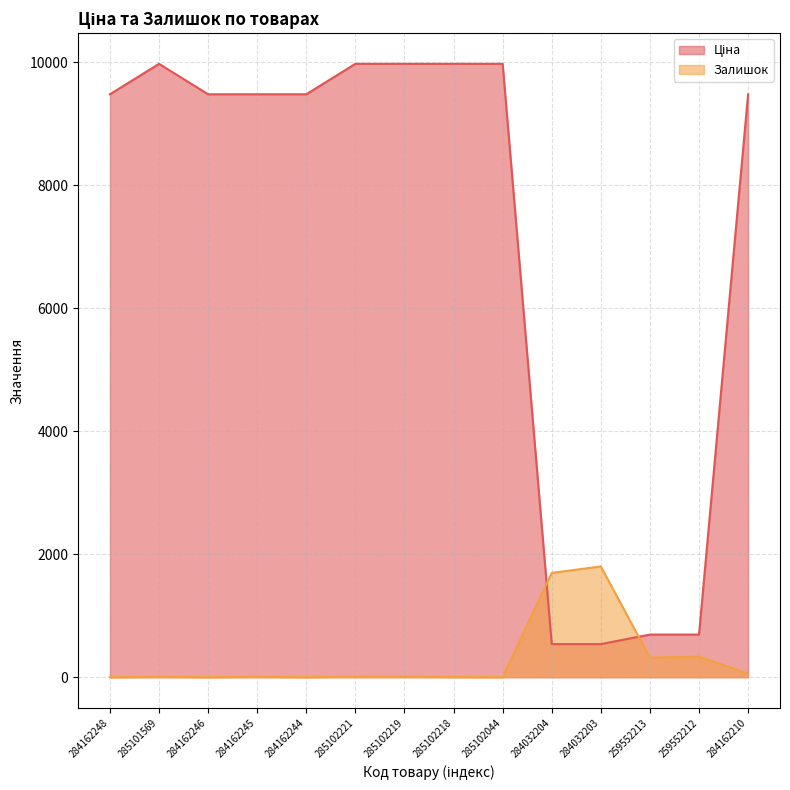

What is the label of the 5th point from the left?

284162244